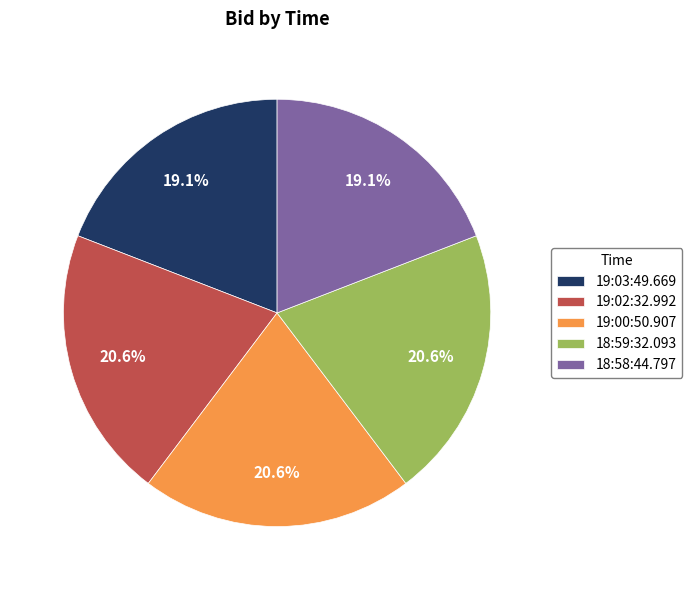

Does any single category account for the majority?

No